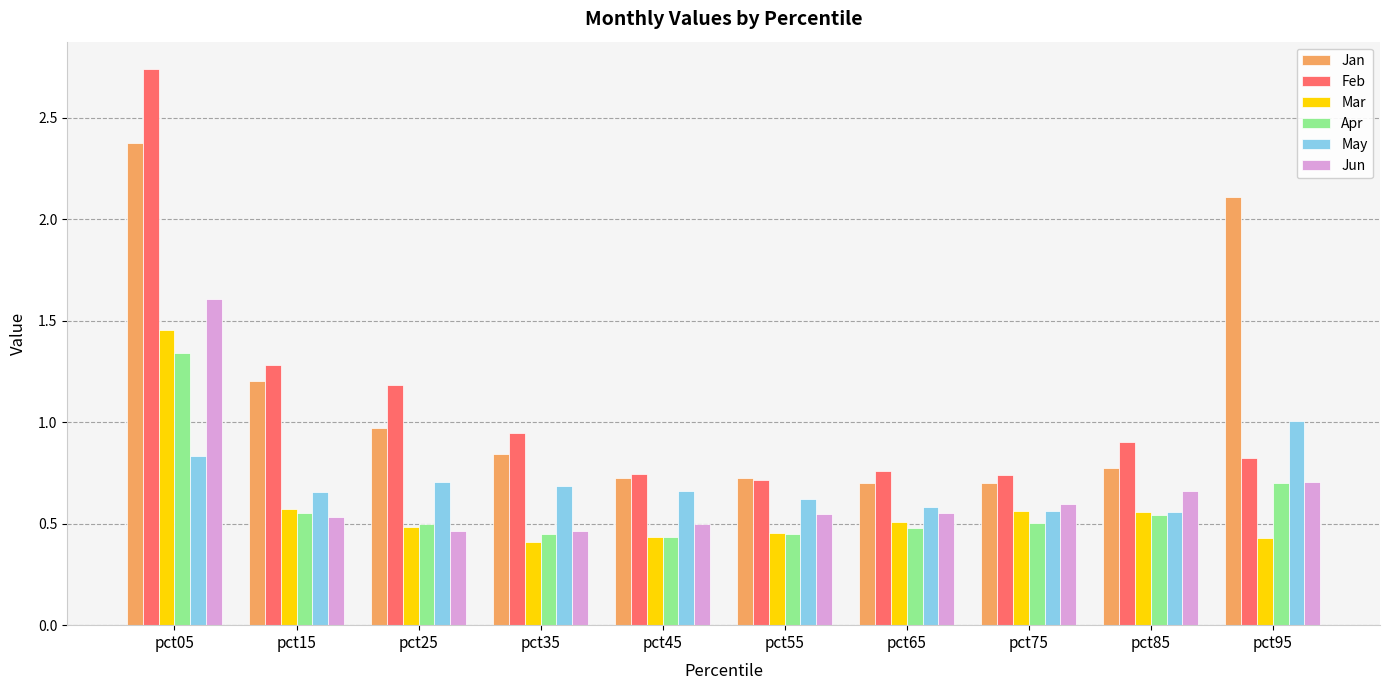

What are all the series names shown in the legend?

Jan, Feb, Mar, Apr, May, Jun